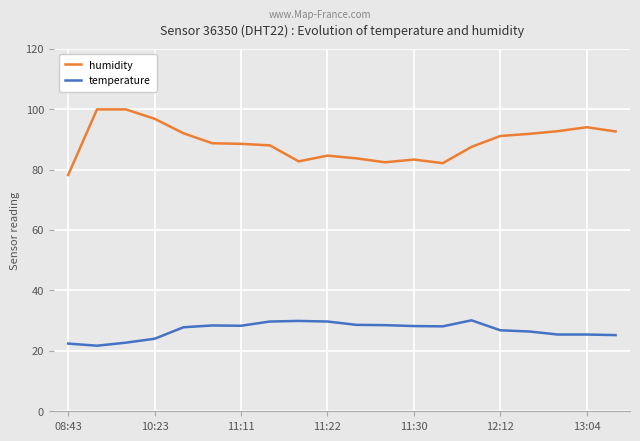

What is the minimum value for temperature?

21.7